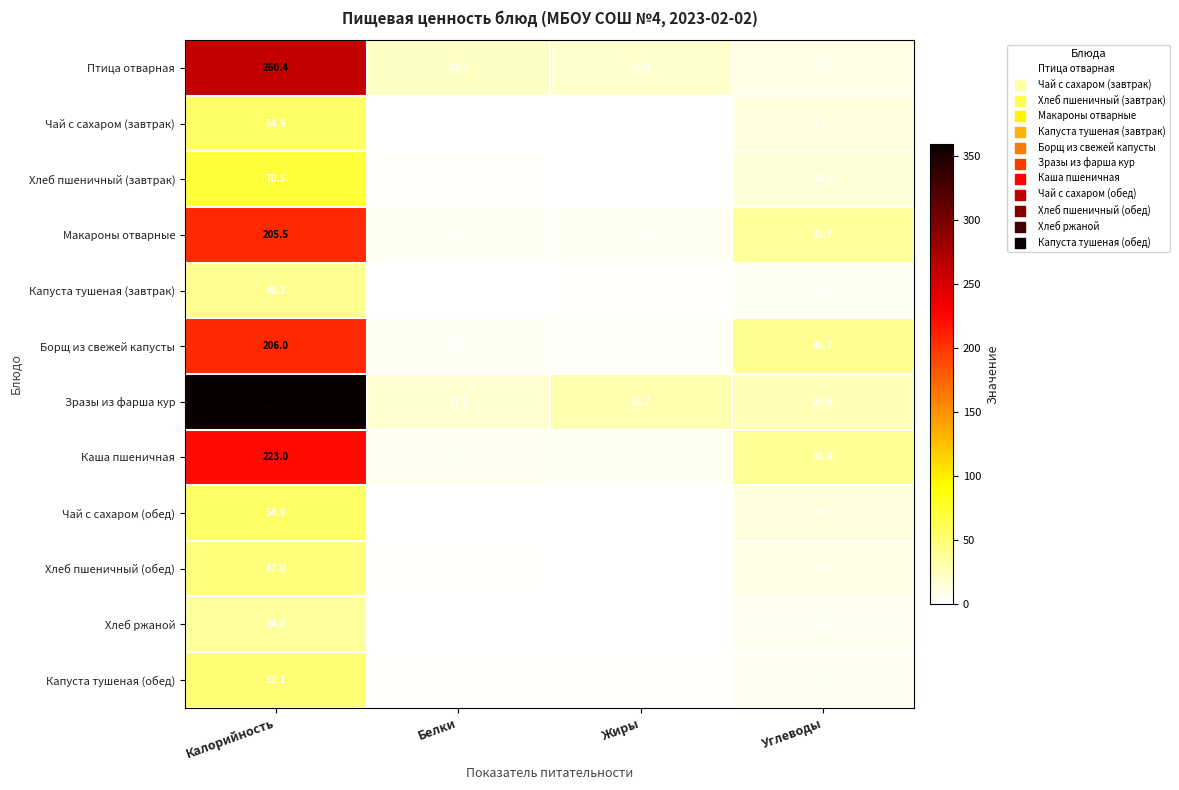

Rank the categories by Чай с сахаром (обед) value from lowest to highest.

Жиры, Белки, Углеводы, Калорийность